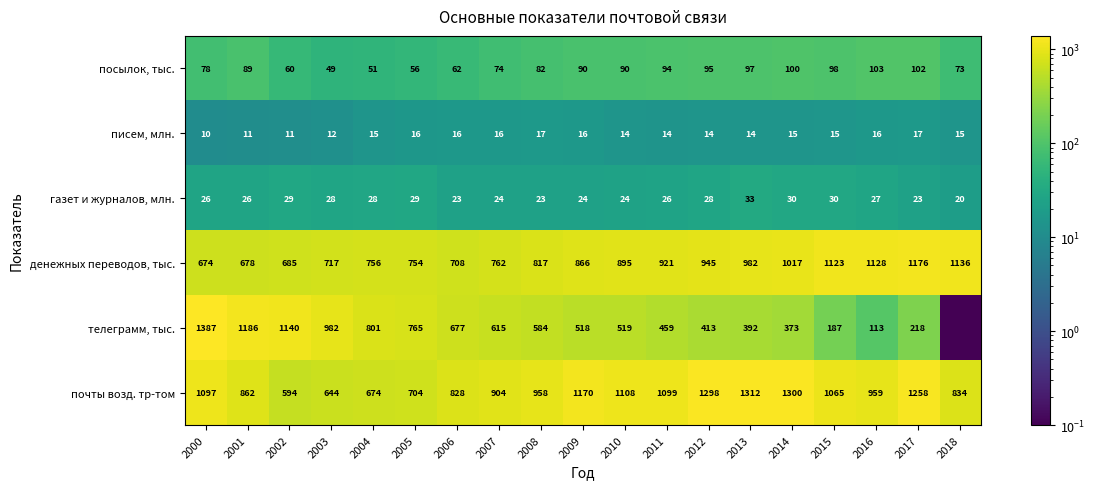

Which category has the lowest value in the писем, млн. series?

2000